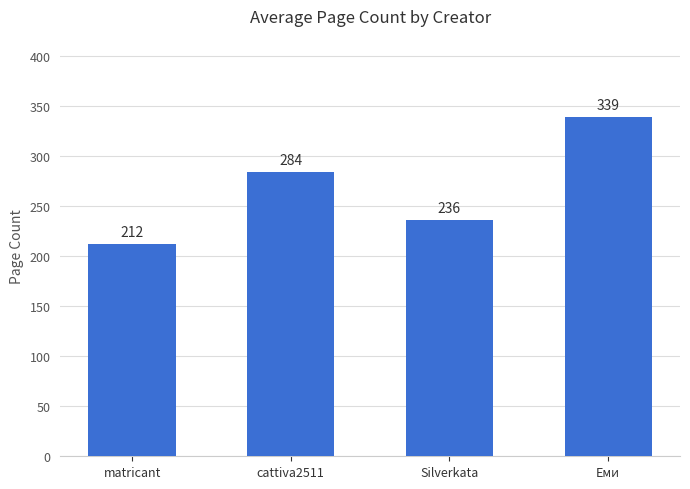

At which label is the value closest to 275?

cattiva2511